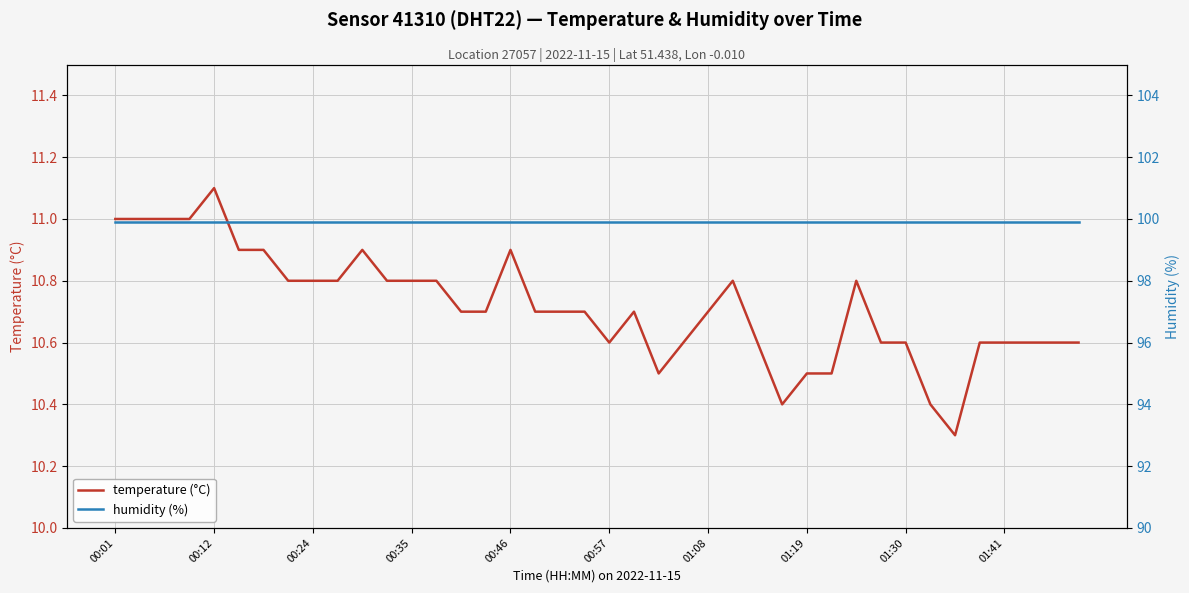

What is the maximum value for humidity (%)?

99.9